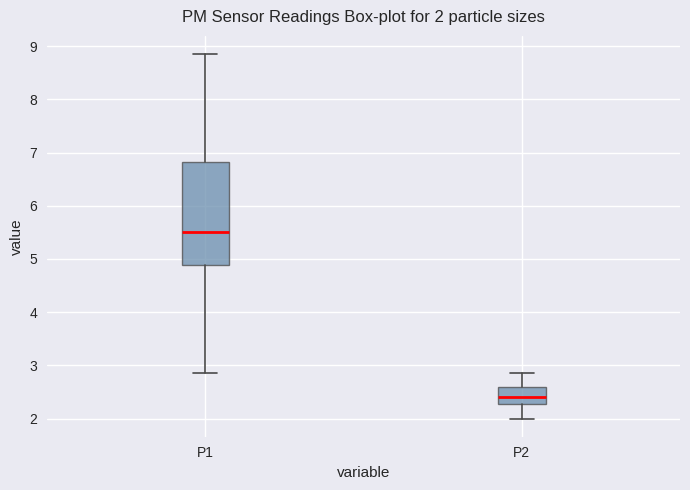

Comparing the boxes themselves (not the whiskers), which one is the tallest?

P1